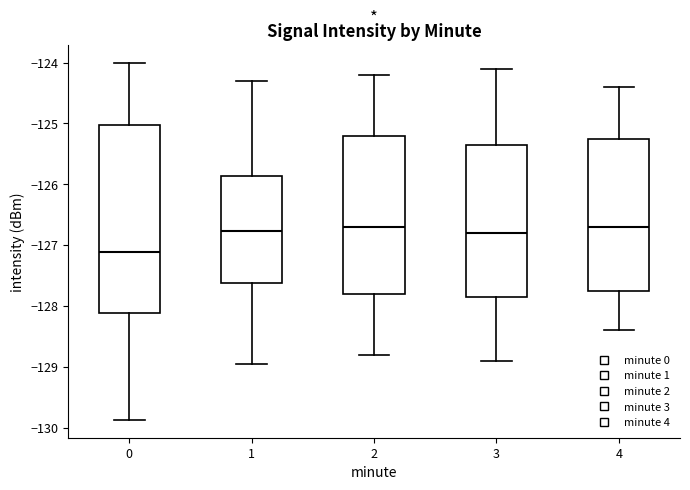

Where does the lower whisker of the box at x = 0 end on the y-axis? The values are not printed on the chart, so give them approximately, as read against the axis.

-129.9